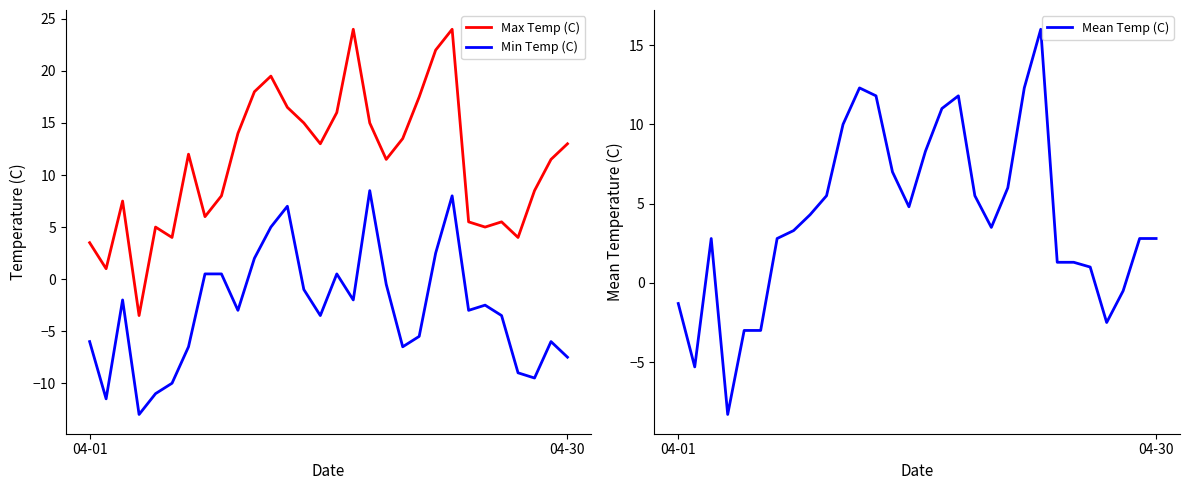

True or false: Min Temp (C) has more than 0 points higher than both neighbors.

True